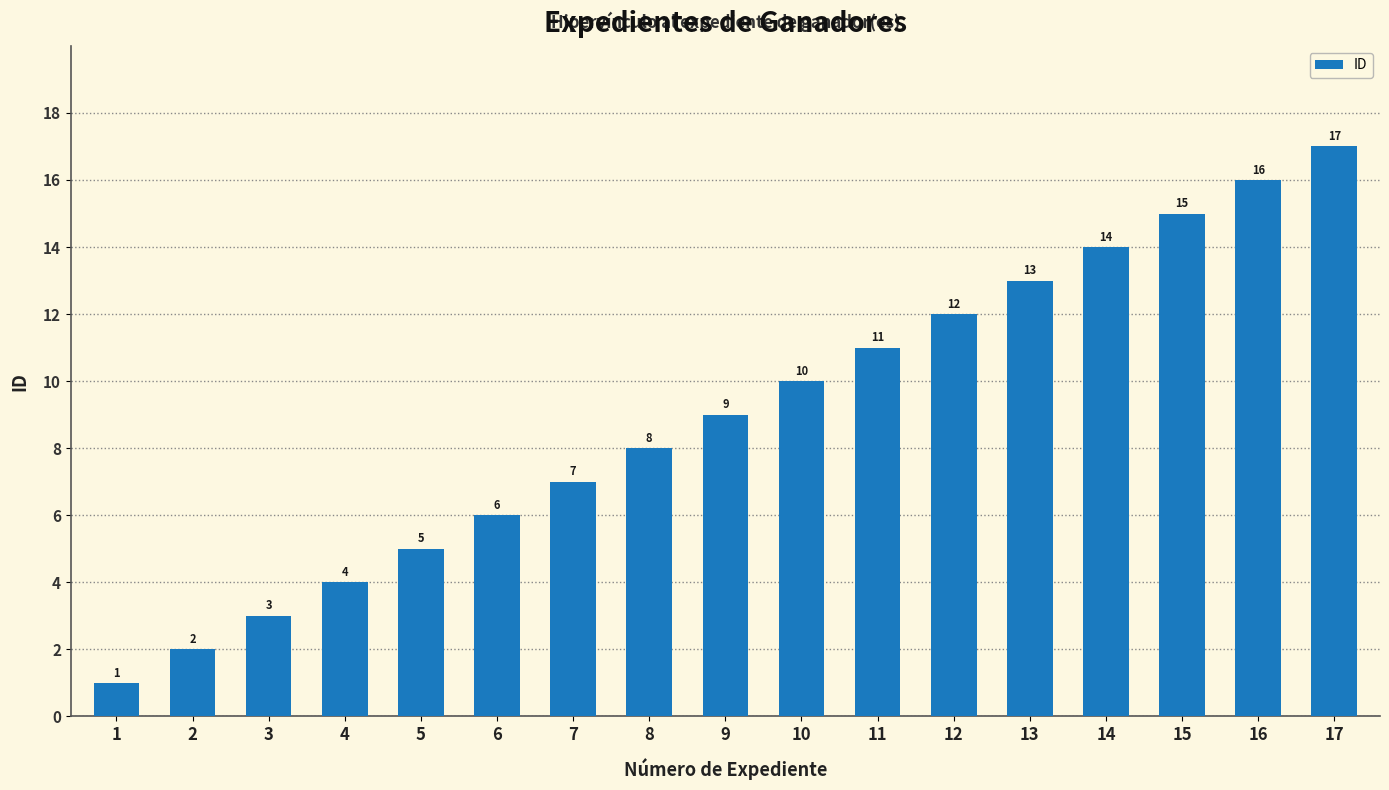

What is the change in value from 5 to 16?

+11